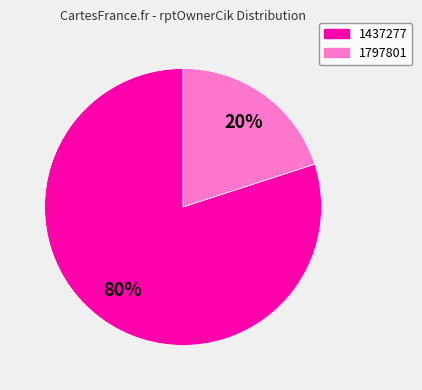

To the nearest percent, what is the average slice percentage?

50%